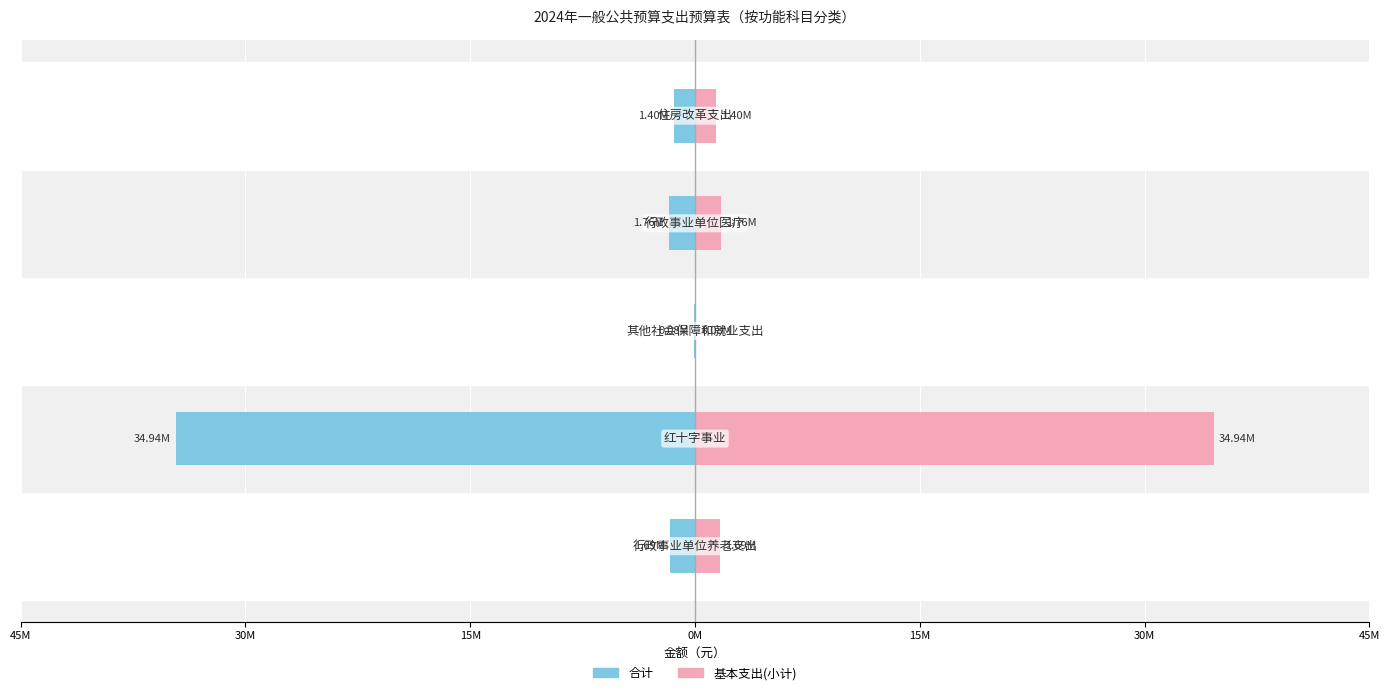

At how many categories does at least one series exceed -11717997?

5